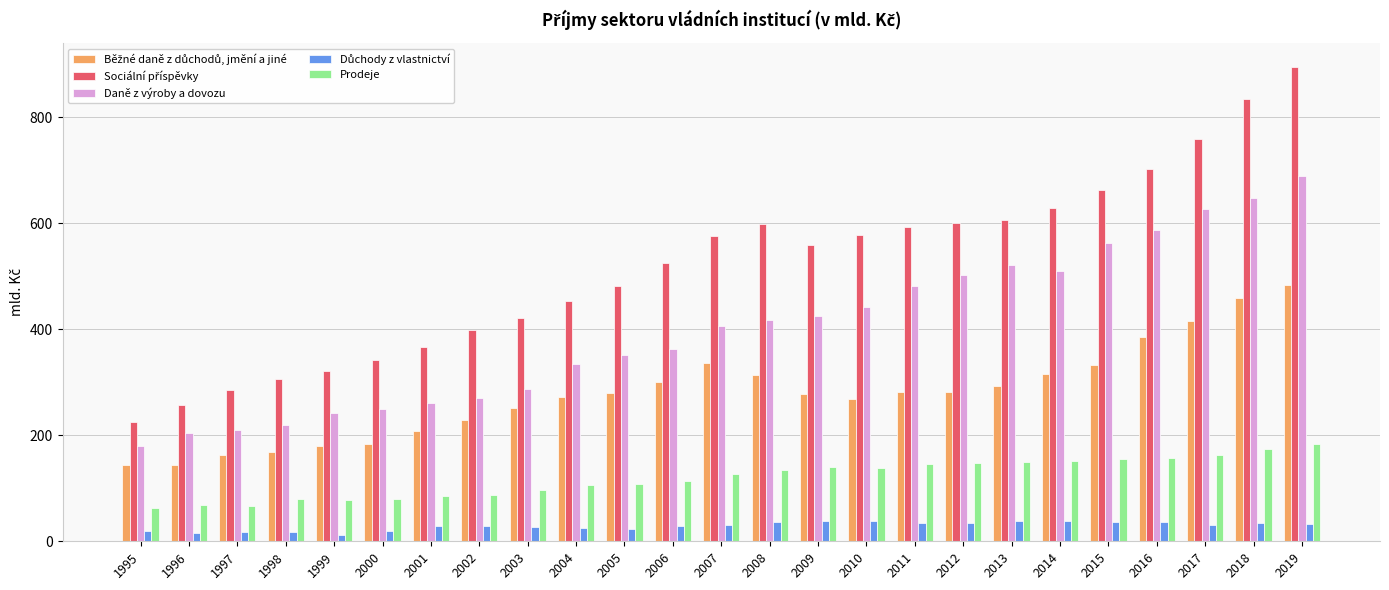

At how many categories does at least one series exceed 510?

14